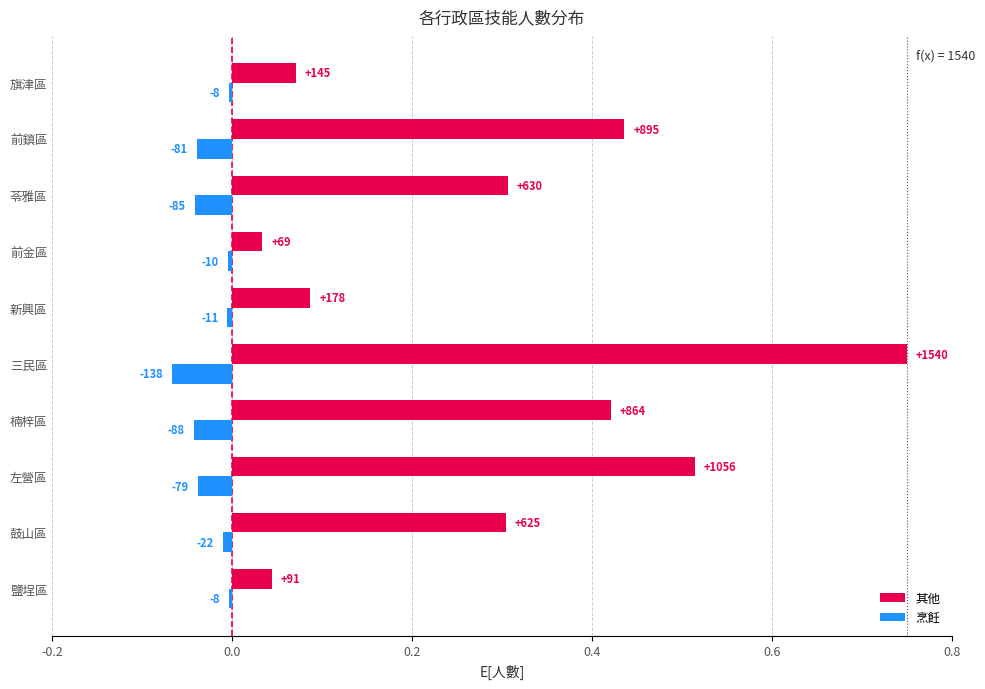

Which series has the widest spread of values?

其他